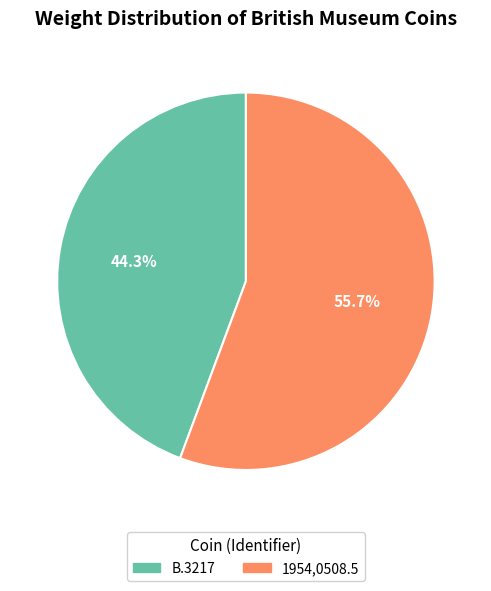

To the nearest percent, what is the combined percentage of B.3217 and 1954,0508.5?

100%